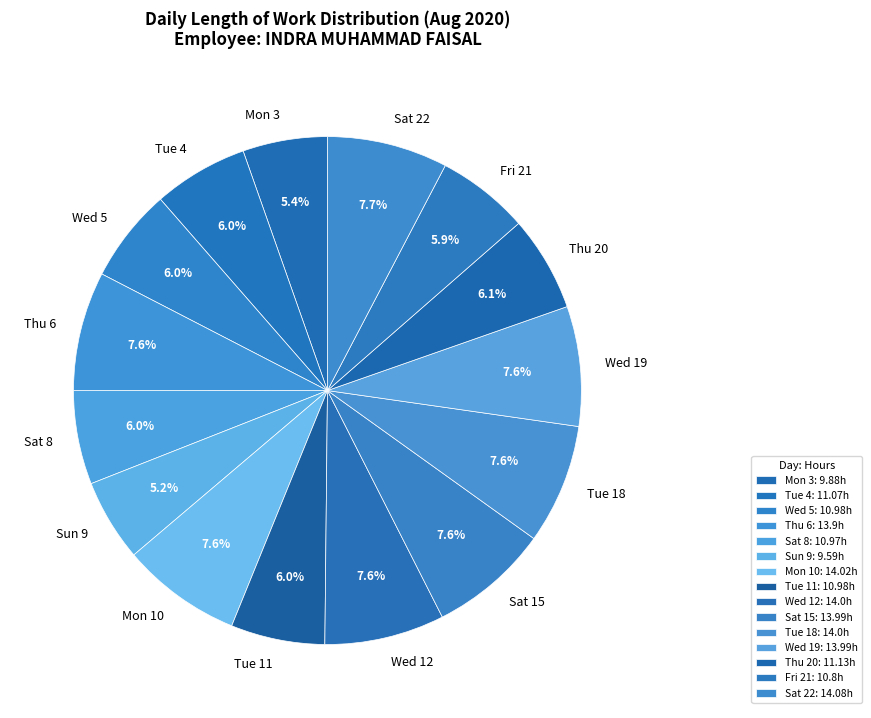

How much of the chart is everything except Sat 22?

92.3%